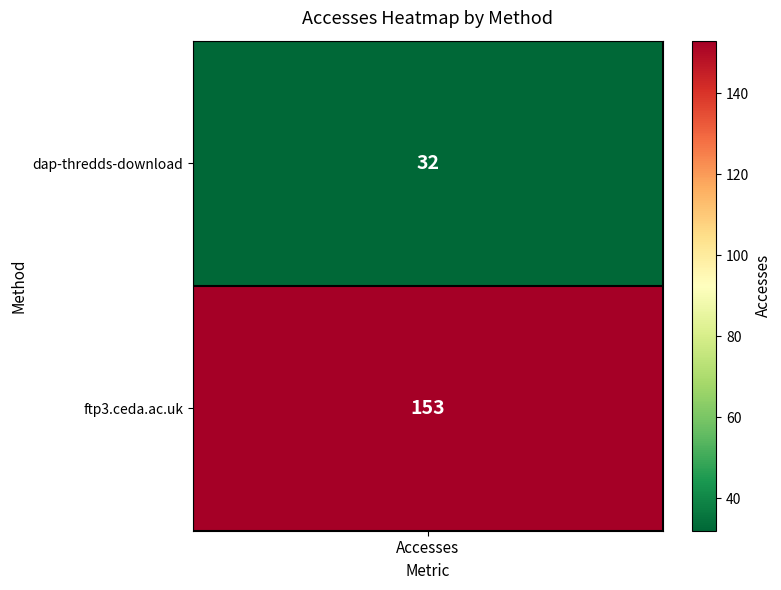

What is the smallest value displayed?

32